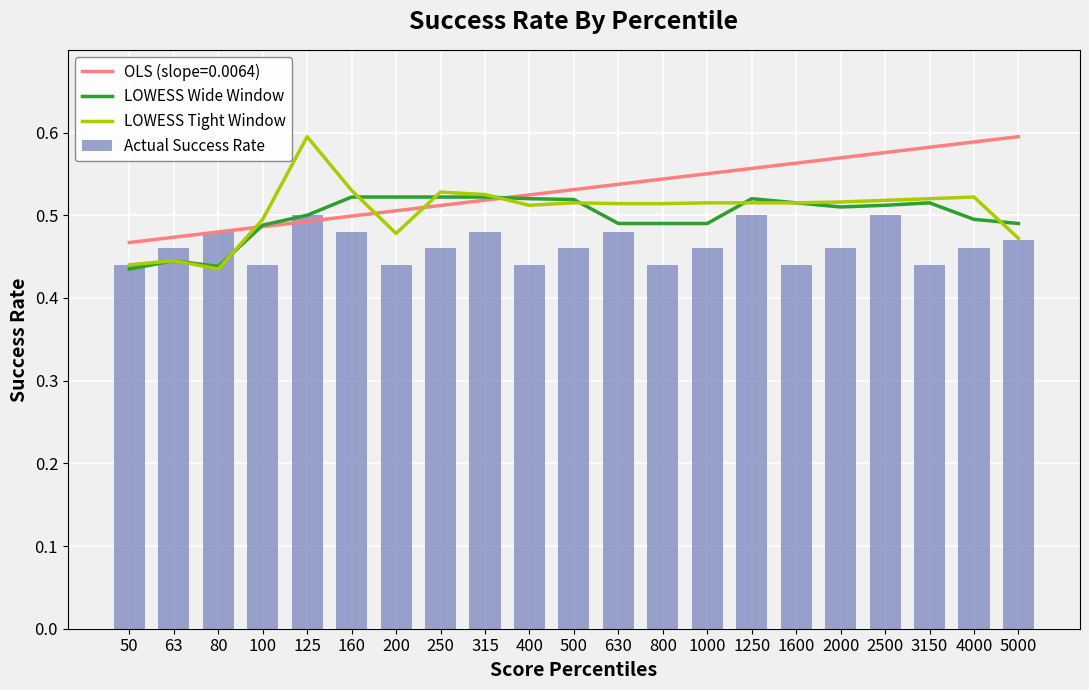

What is the value of the Actual Success Rate bar at the 1st from the left?

0.4